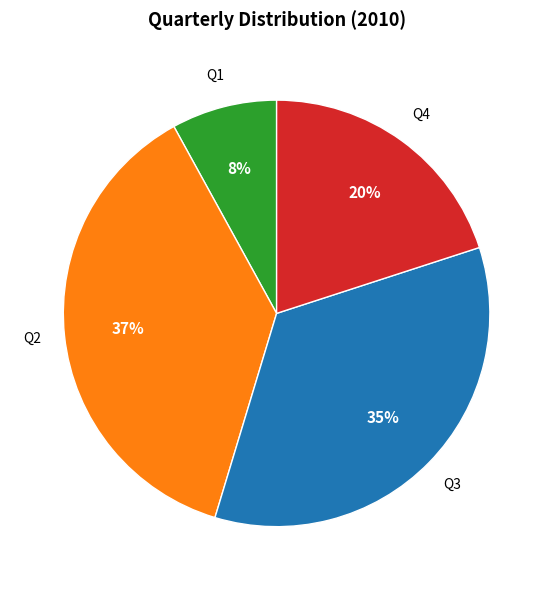

Count the number of slices in the pie.

4